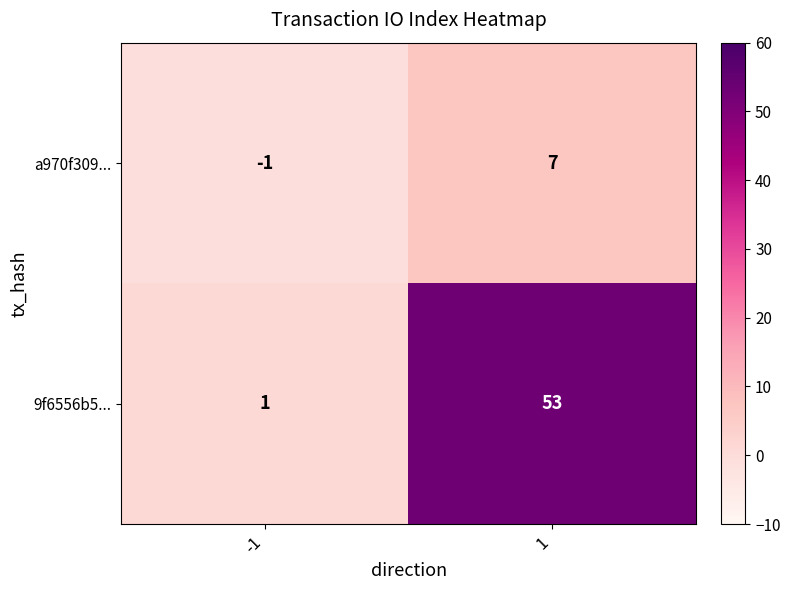

What is the difference between the highest and lowest values at 1?

46